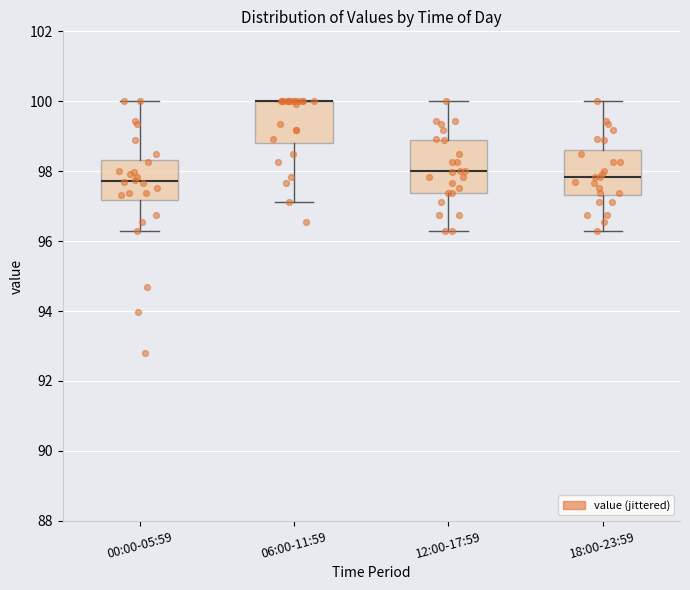

Reading left to right, read every box against the y-axis: the position of its median line, the range the box covers, and the ends of its whiskers. The values are not printed on the chart, so give them approximately, as read against the axis.

00:00-05:59: median 97.8, box 97.2 to 98.4, whiskers 96.2 to 100.0
06:00-11:59: median 100.0 (drawn on the box's upper edge), box 98.8 to 100.0, whiskers 97.2 to 100.0
12:00-17:59: median 98.0, box 97.4 to 99.0, whiskers 96.2 to 100.0
18:00-23:59: median 97.8, box 97.4 to 98.6, whiskers 96.2 to 100.0